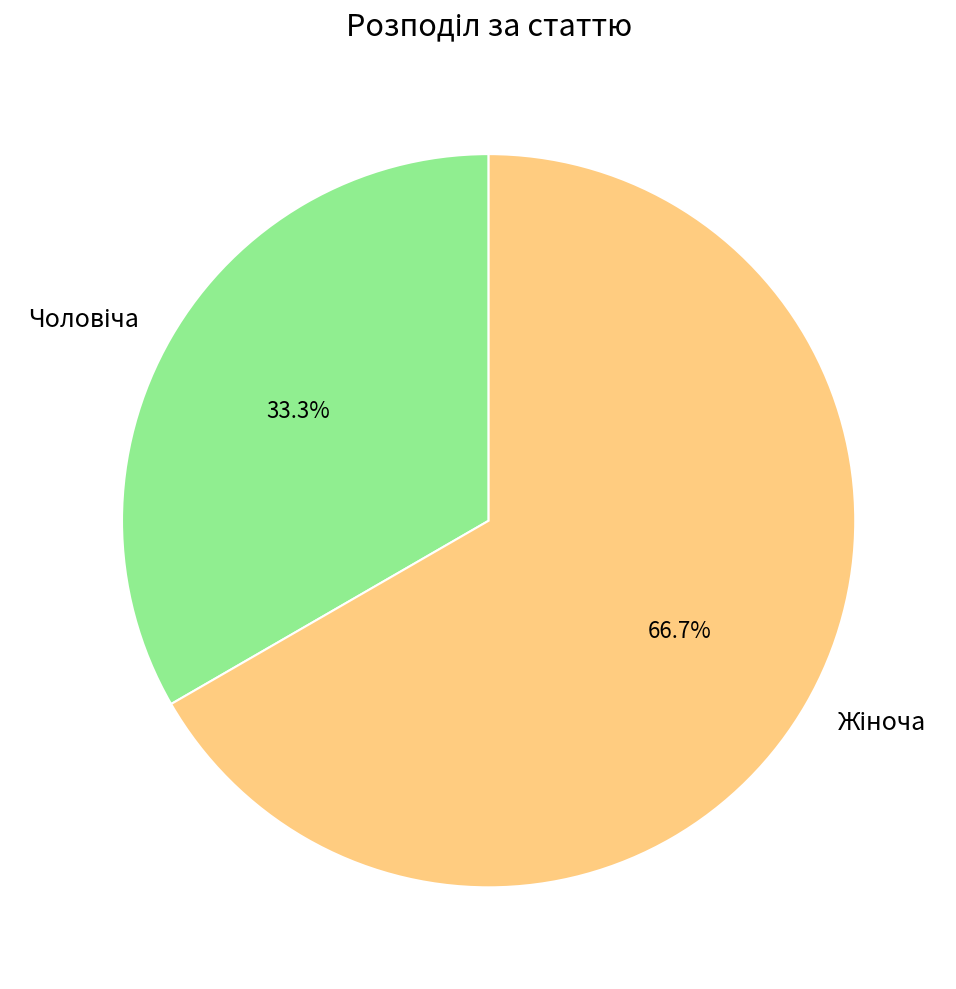

Does any single category account for the majority?

Yes